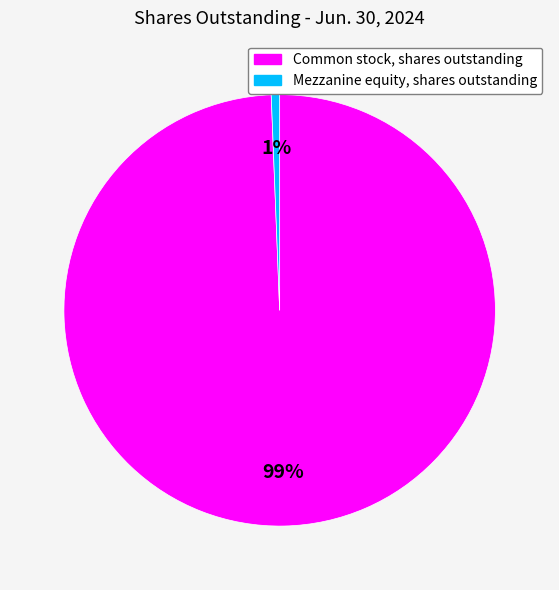

Does any single category account for the majority?

Yes